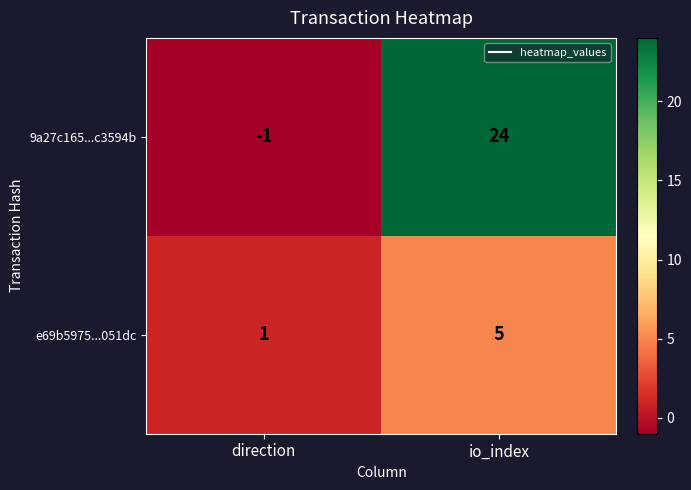

What is the sum of the e69b5975...051dc values at direction and io_index?

6